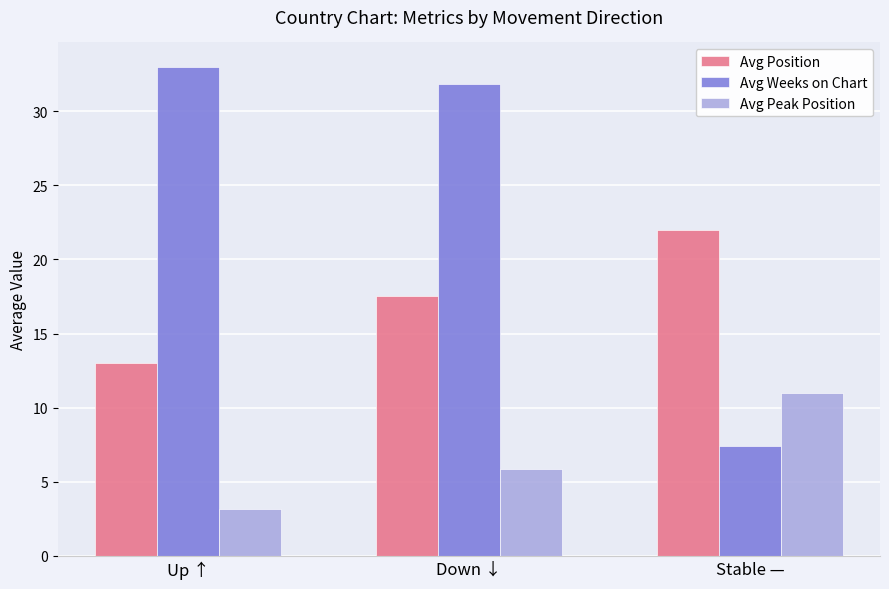

What are all the series names shown in the legend?

Avg Position, Avg Weeks on Chart, Avg Peak Position